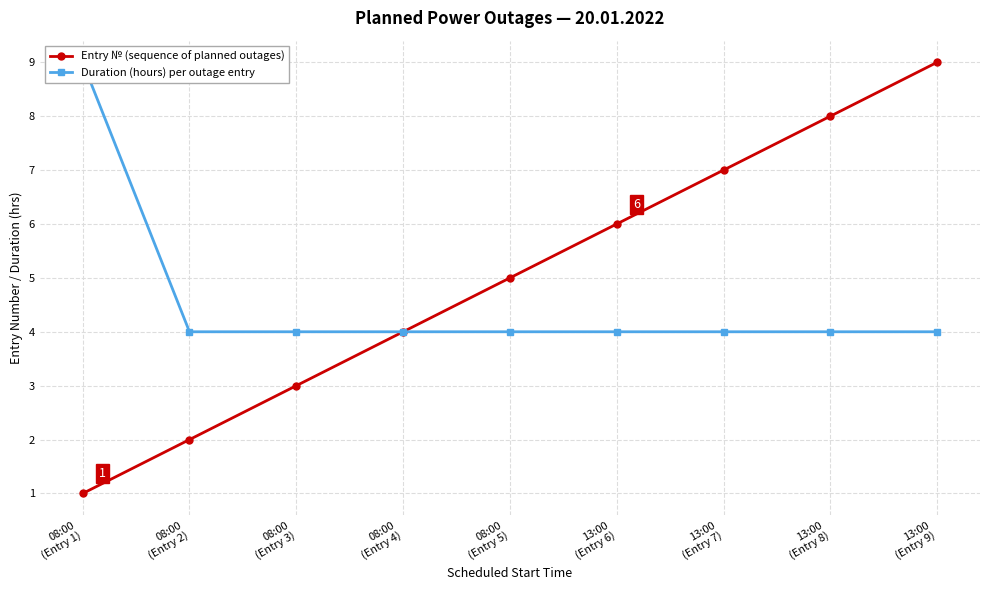

What is the difference between the highest and lowest values at 08:00
(Entry 2)?

2